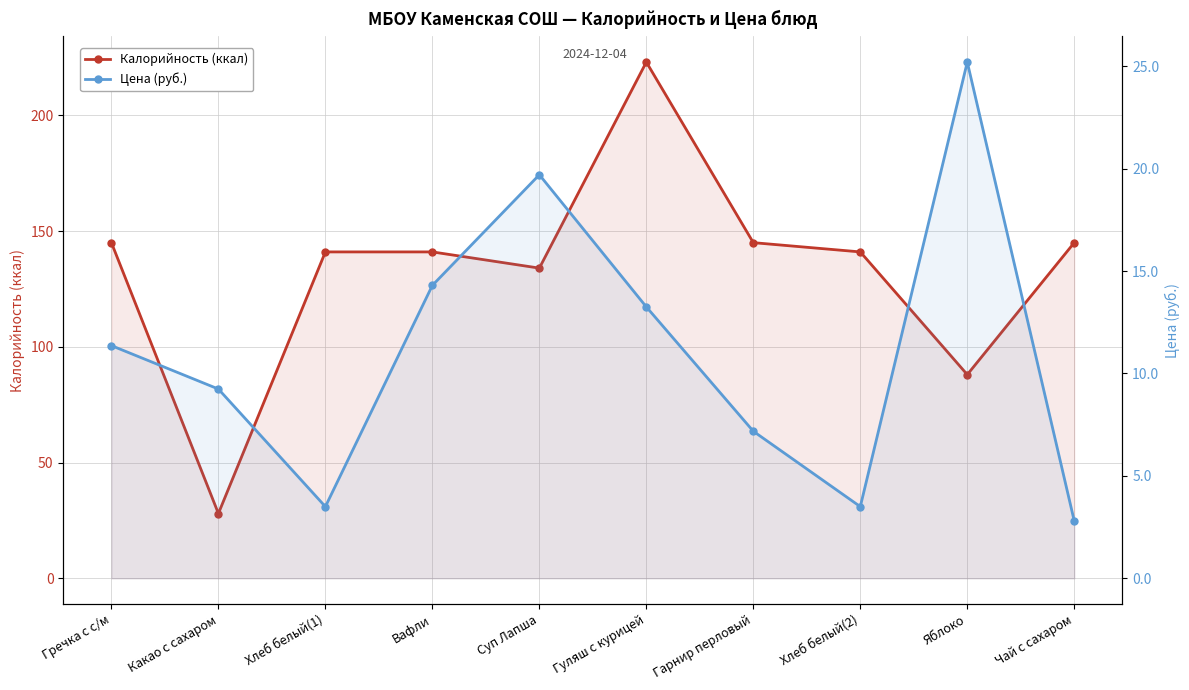

Is the value of Цена (руб.) at Гречка с с/м greater than the value of Калорийность (ккал) at Хлеб белый(1)?

No